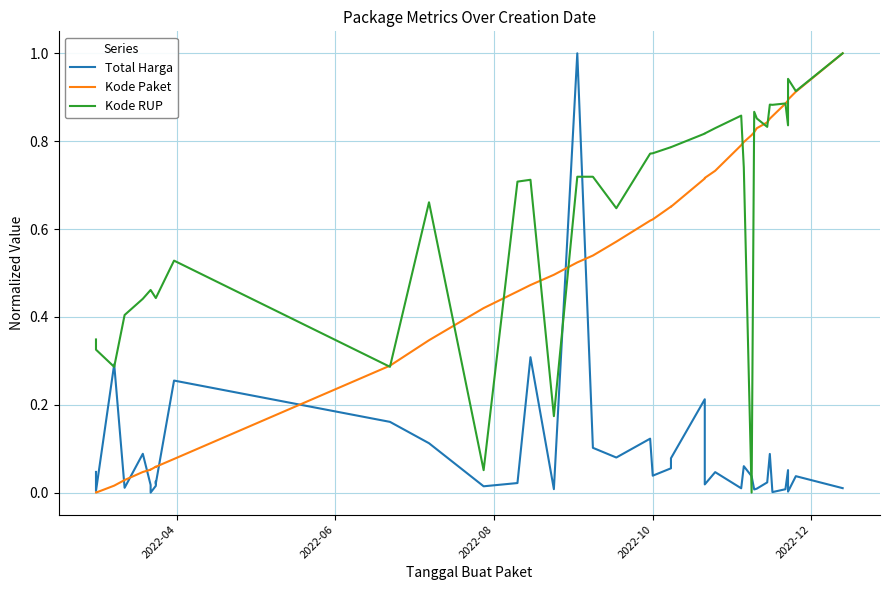

How many values in the Kode RUP series exceed 0?

39